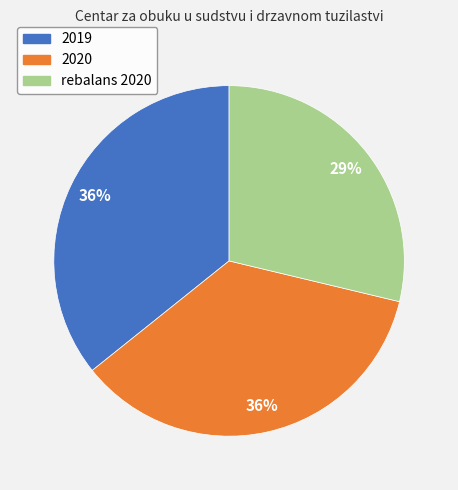

Is there a majority slice in this chart?

No